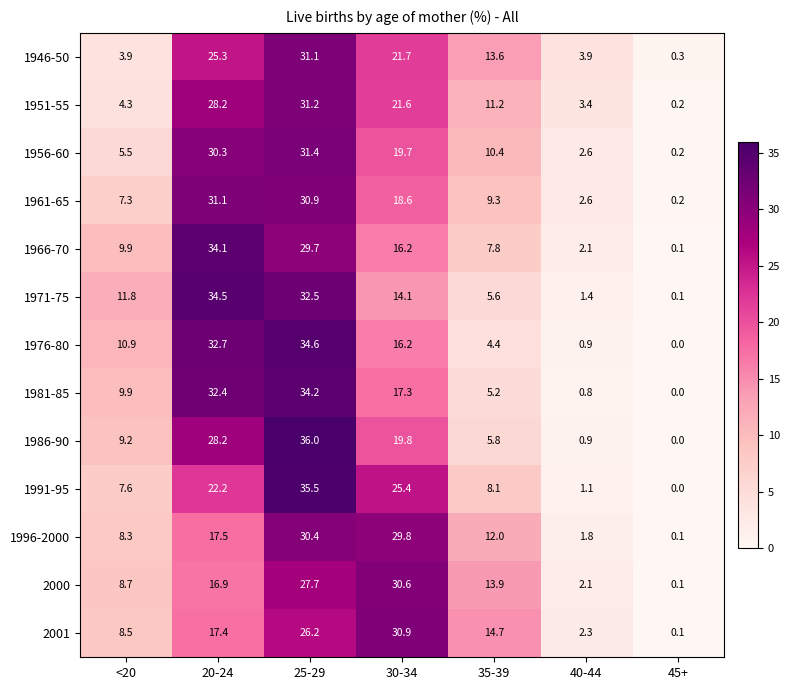

Is the value of 1986-90 at 40-44 greater than the value of 1991-95 at <20?

No